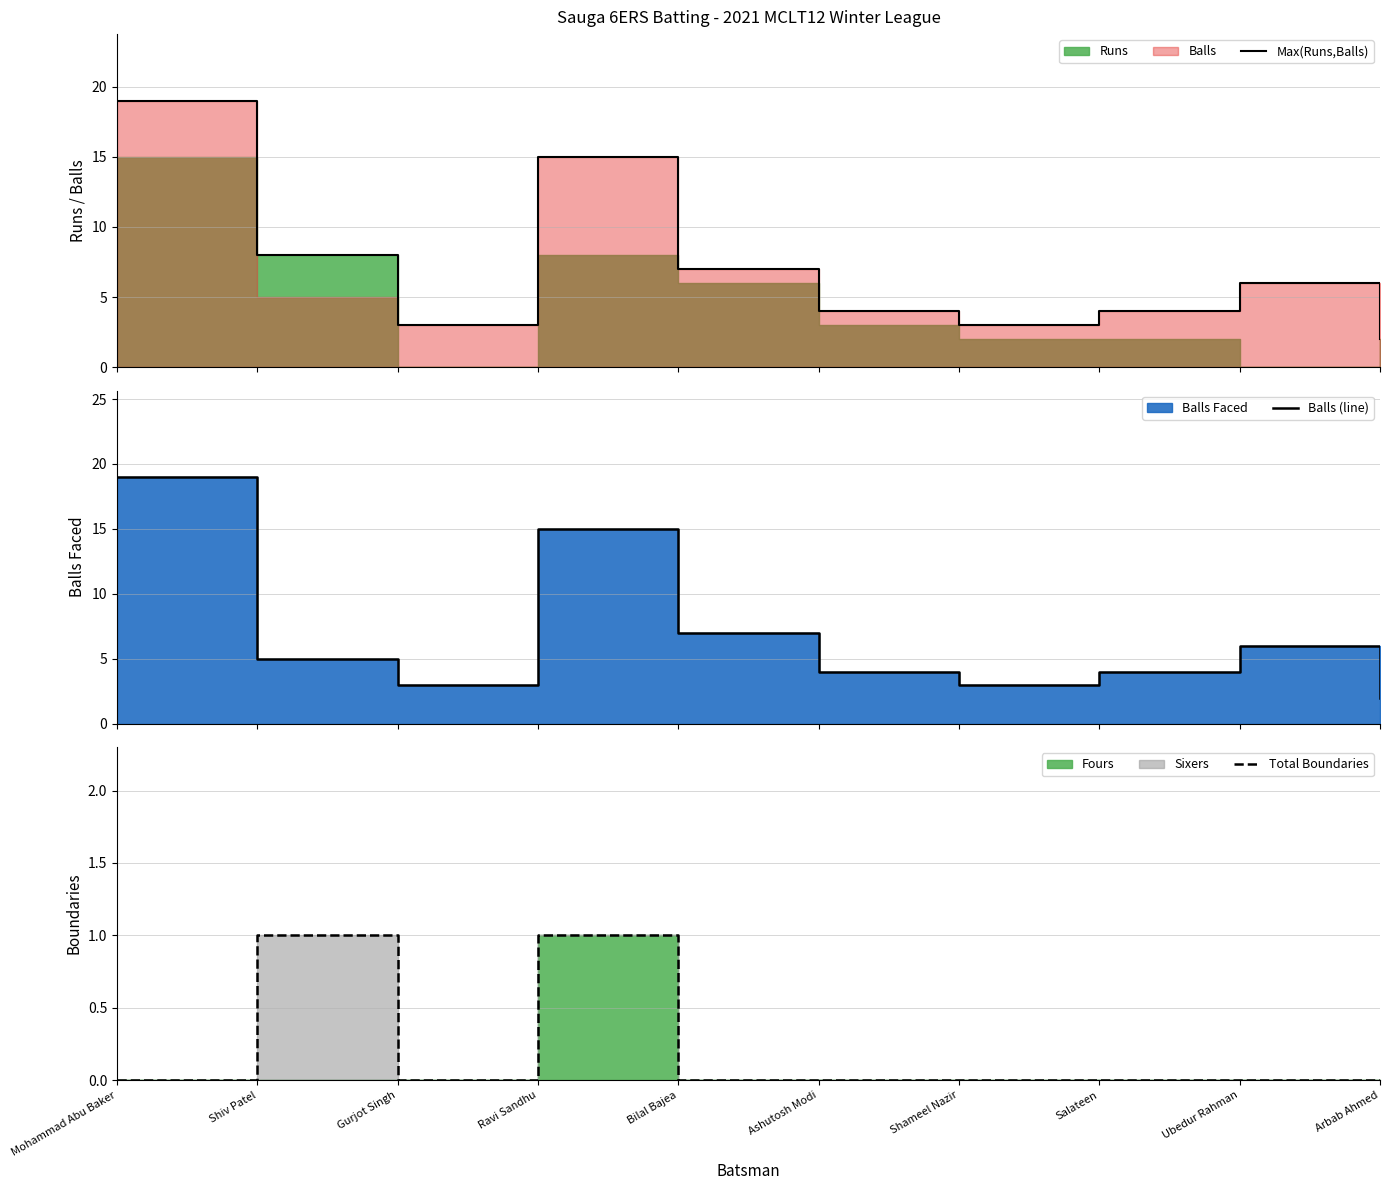

In Balls (line), how many points are lower than both neighbors (excluding endpoints)?

2